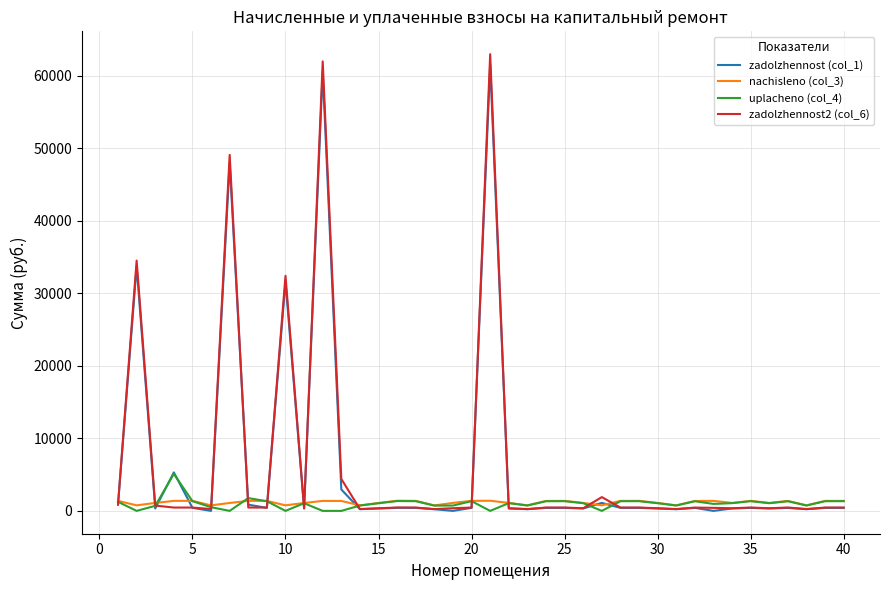

Which series has the largest range (max minus min)?

zadolzhennost2 (col_6)